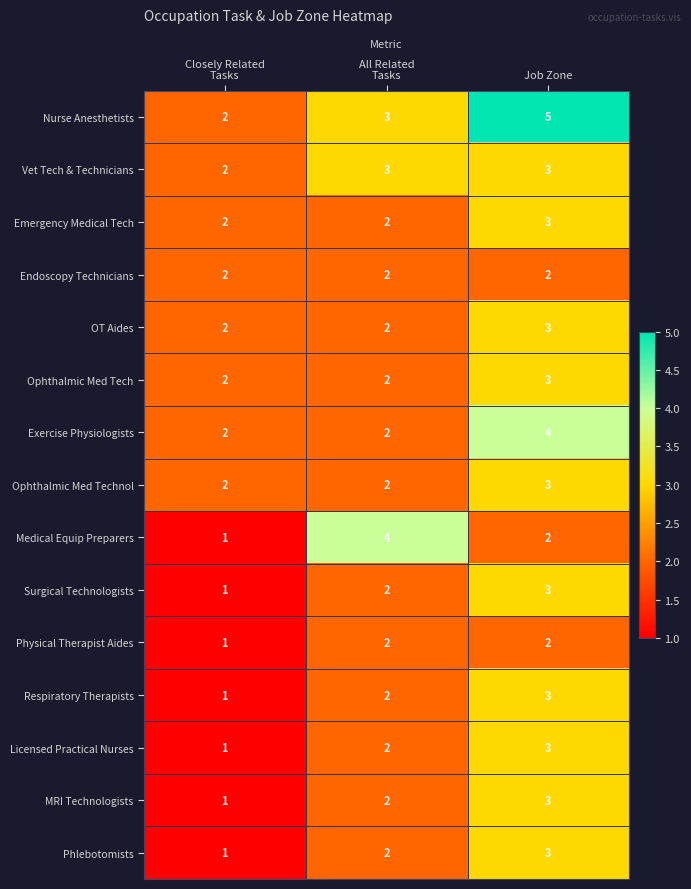

What is the sum of all Nurse Anesthetists values?

10